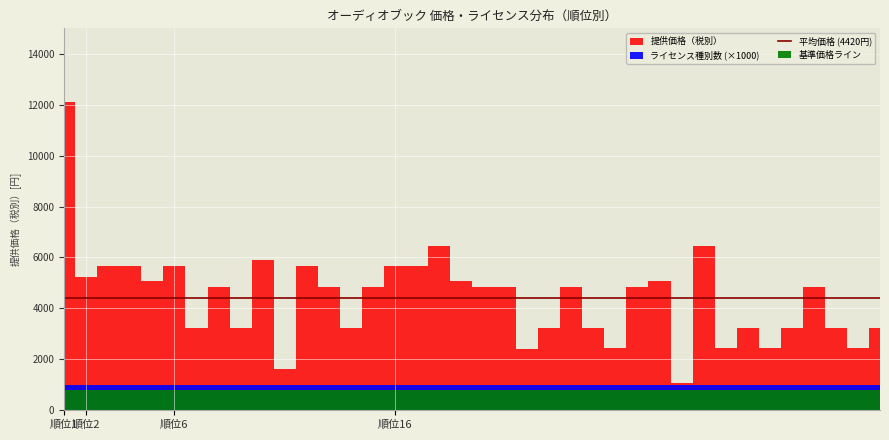

Which category has the highest value in the 提供価格（税別） series?

1